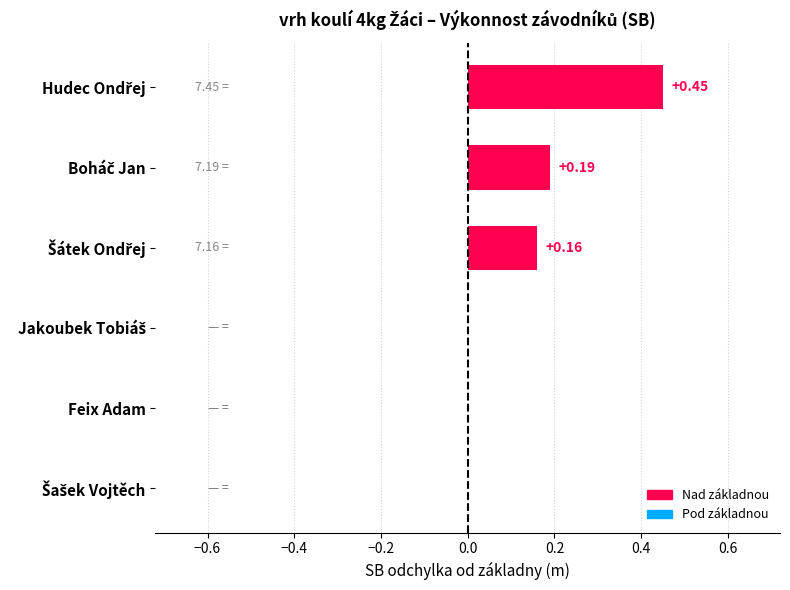

What is the sum of all values?

0.8